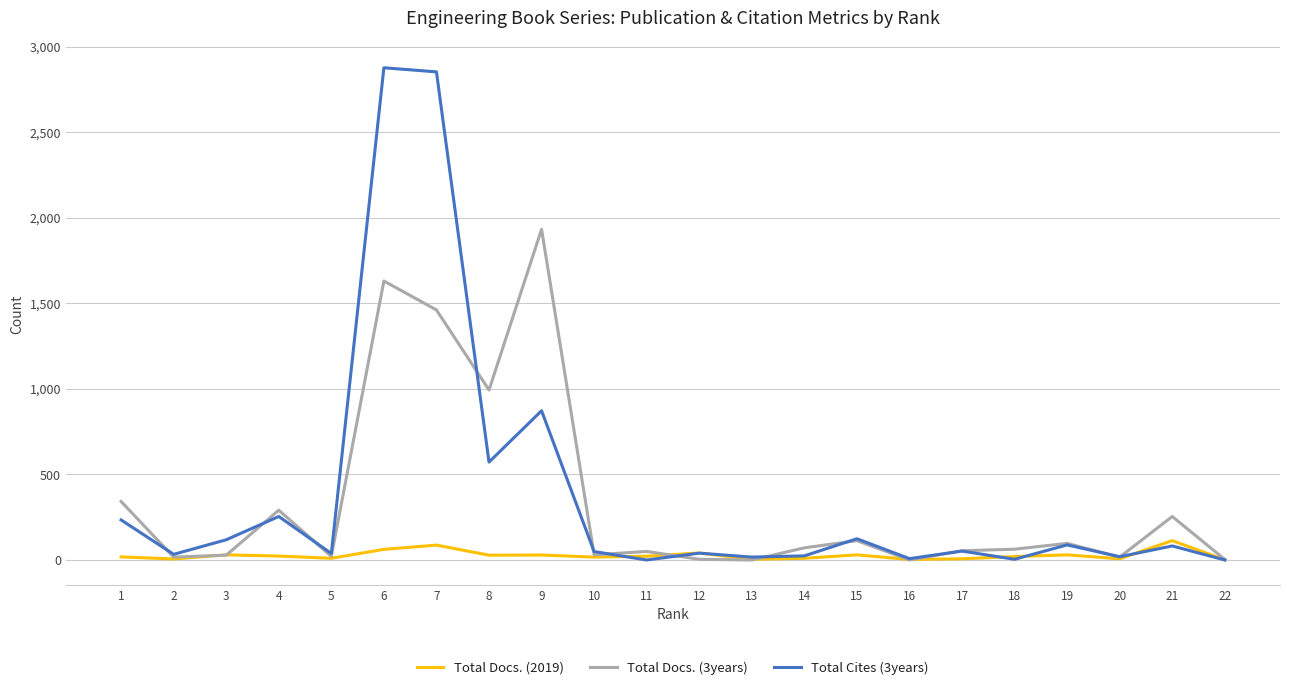

List the series in order of their peak value, lowest first.

Total Docs. (2019), Total Docs. (3years), Total Cites (3years)